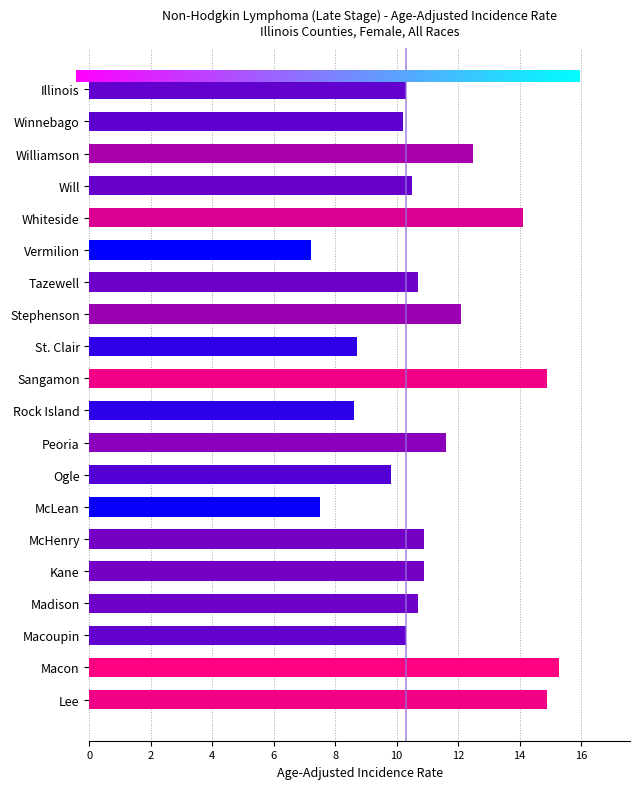

Is it true that the value at Whiteside is 20.8?

False